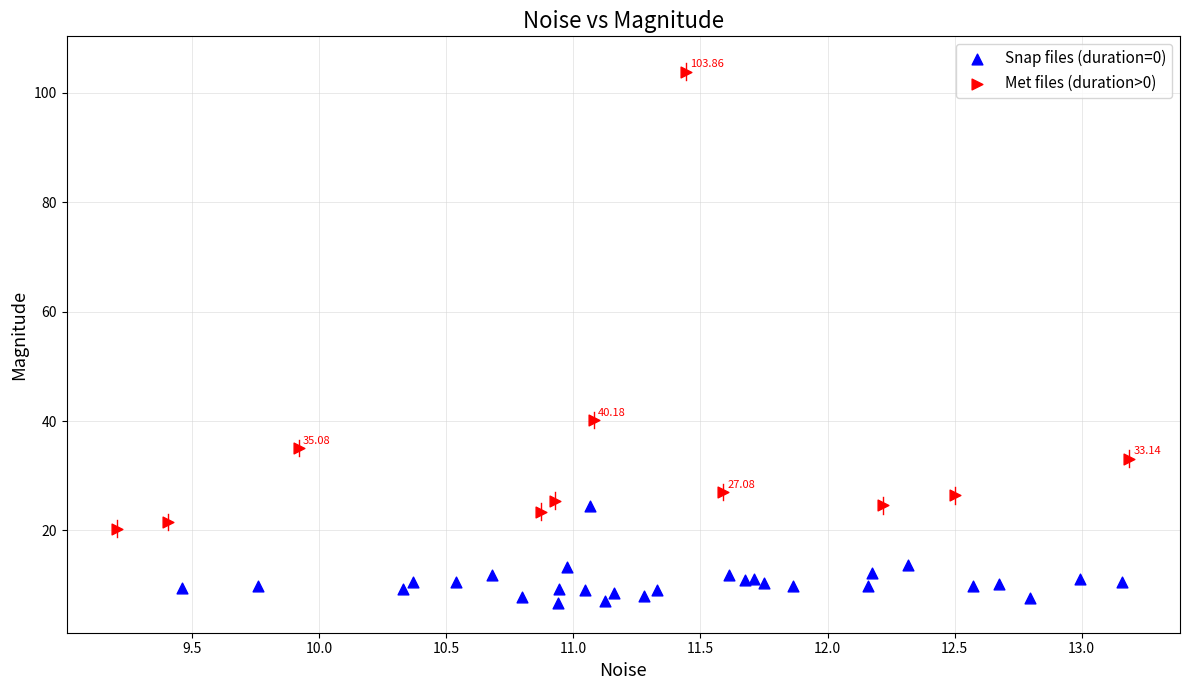

Which series reaches the maximum Y coordinate?

Met files (duration>0)